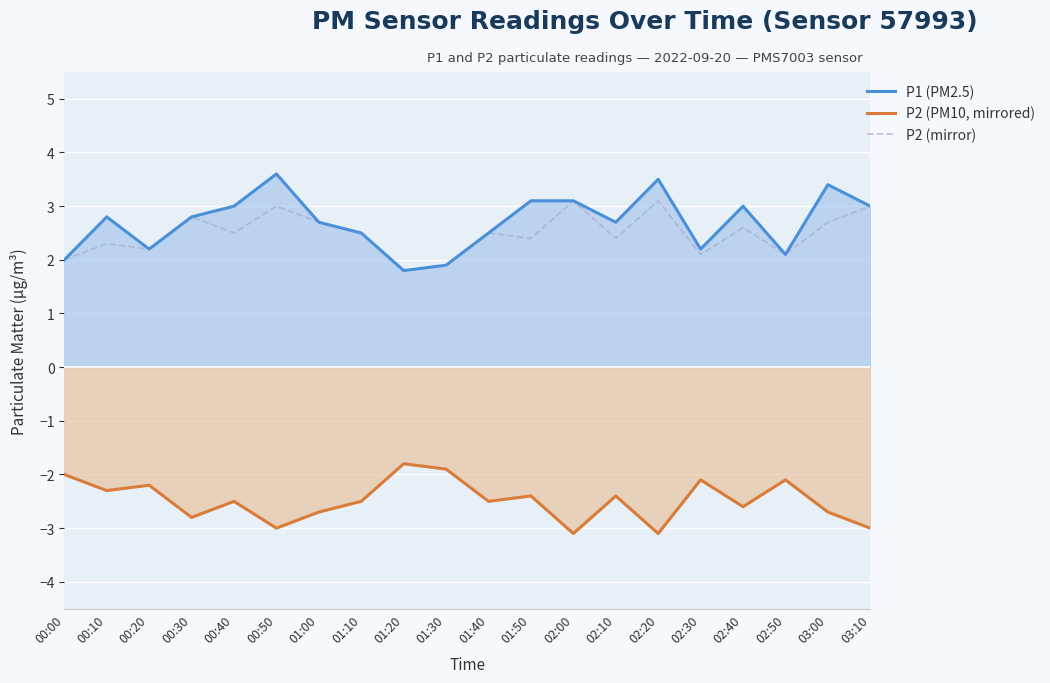

Rank the series at 00:50 from lowest to highest value.

P2 (PM10, mirrored), P2 (mirror), P1 (PM2.5)